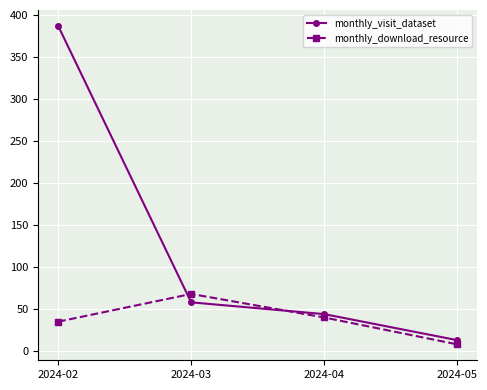

Which series has the widest spread of values?

monthly_visit_dataset